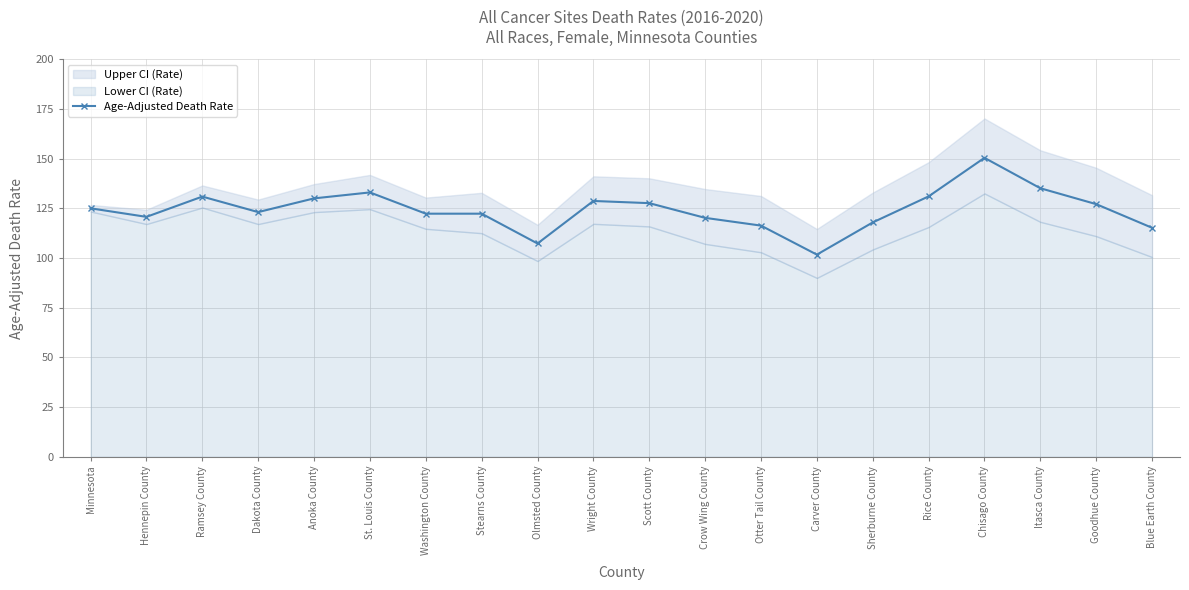

Which has a higher value, Blue Earth County or Goodhue County?

Goodhue County